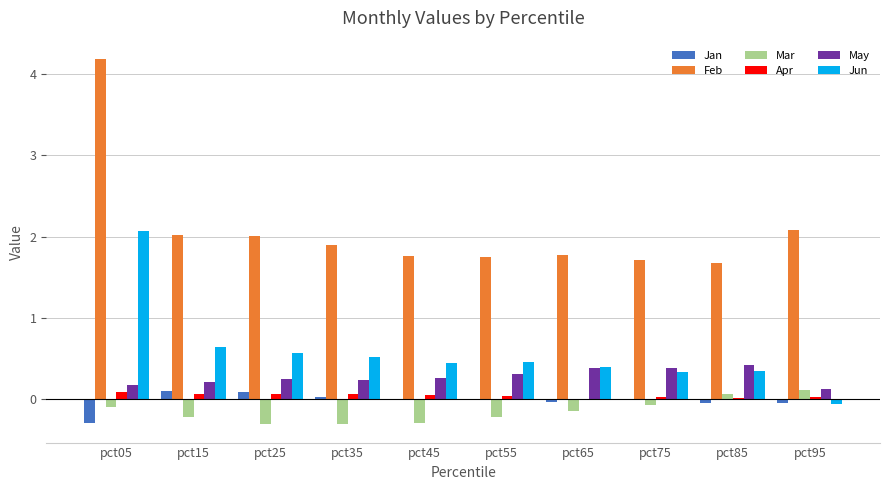

What is the highest value of the May series?

0.4